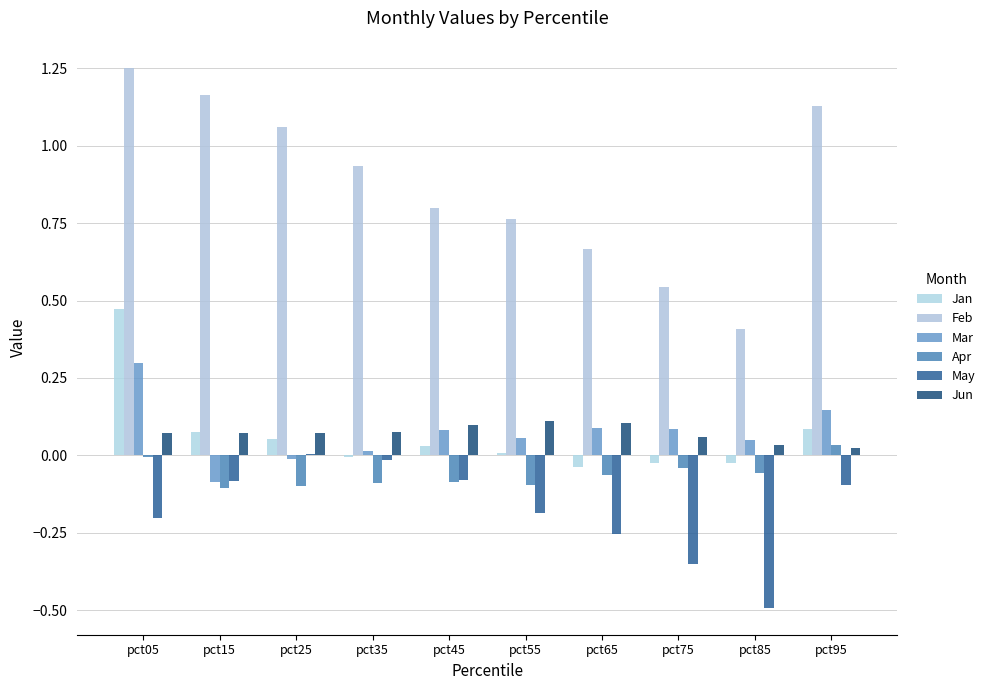

True or false: Mar has a value of 0.1 at pct75.

False